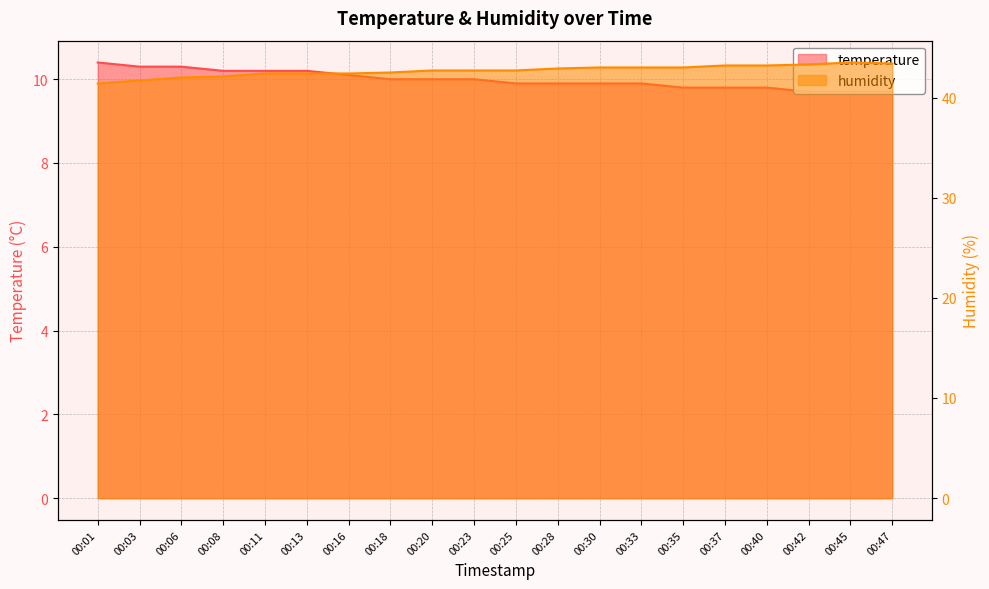

At which label is temperature closest to 10?

00:18